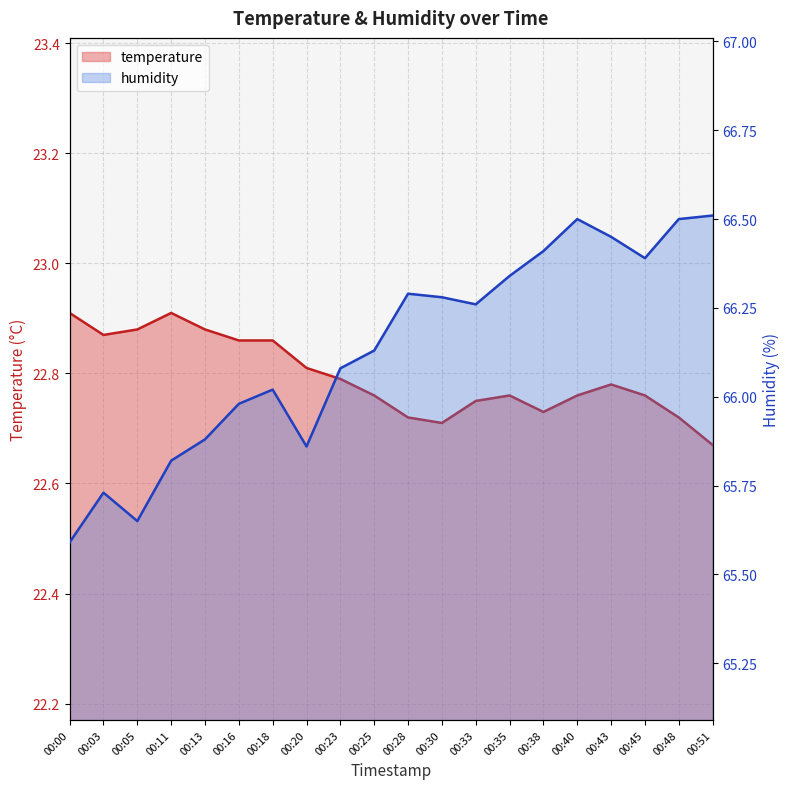

Which category has the lowest value in the temperature series?

00:51